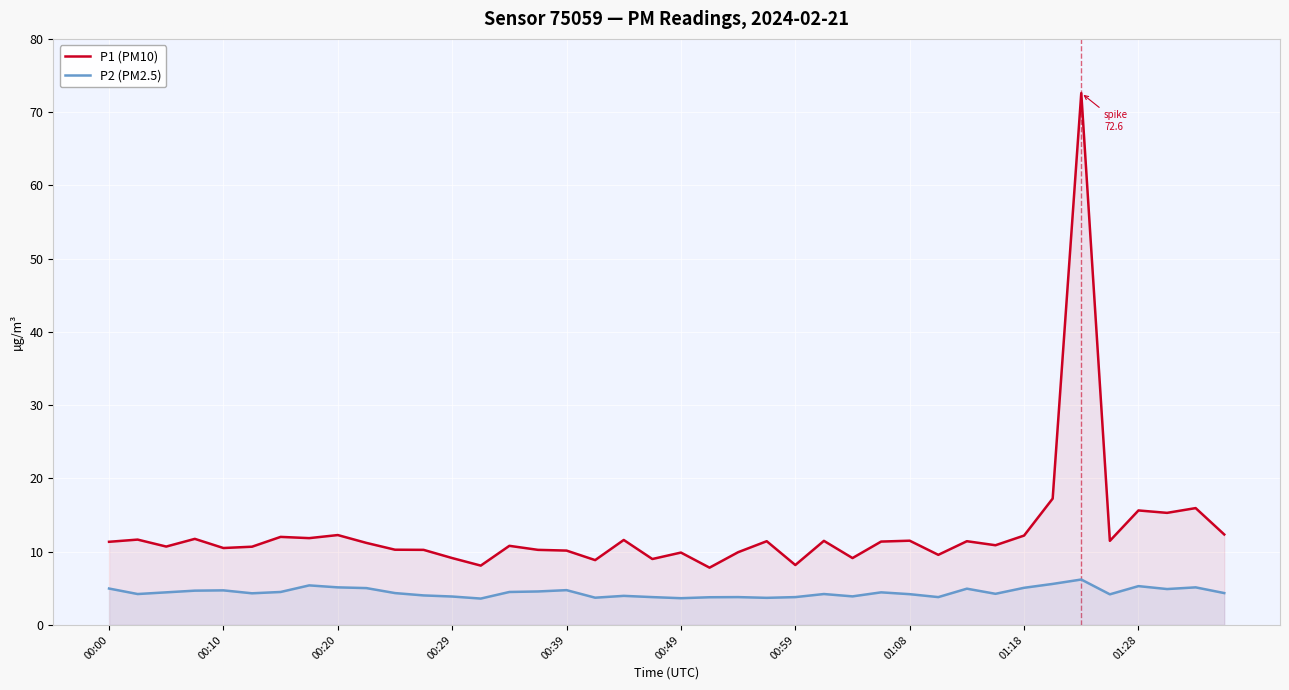

True or false: P2 (PM2.5) and P1 (PM10) cross at least once.

False